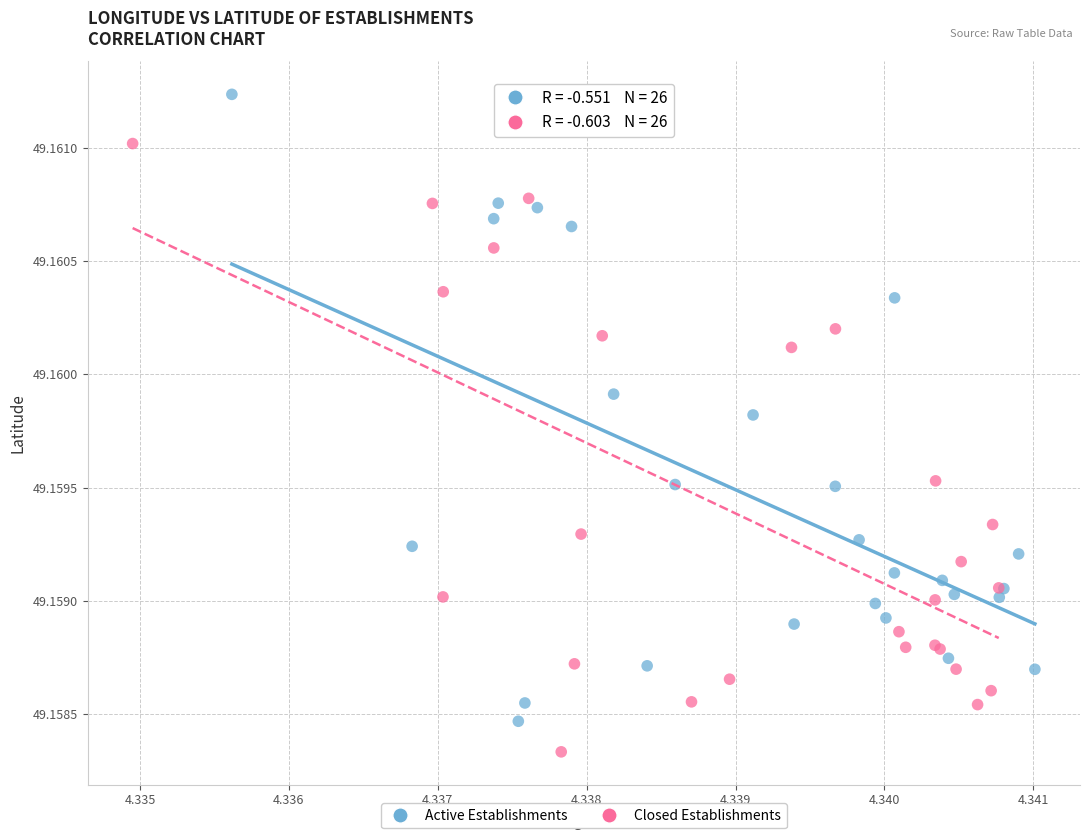

What are all the series names shown in the legend?

Active Establishments, Closed Establishments